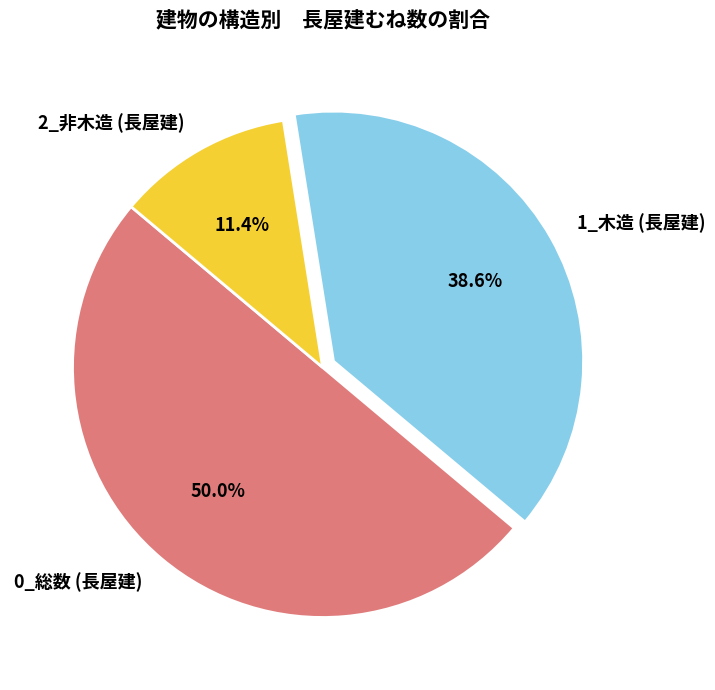

How many slices are in this pie chart?

3